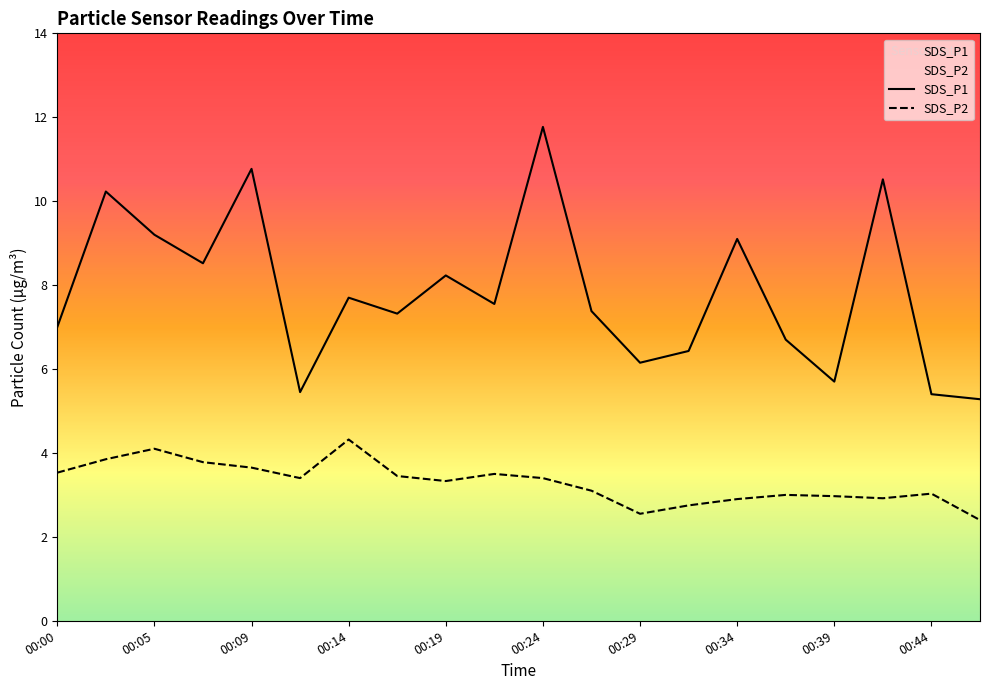

The value of SDS_P2 at 00:39 is 1.8. True or false?

False